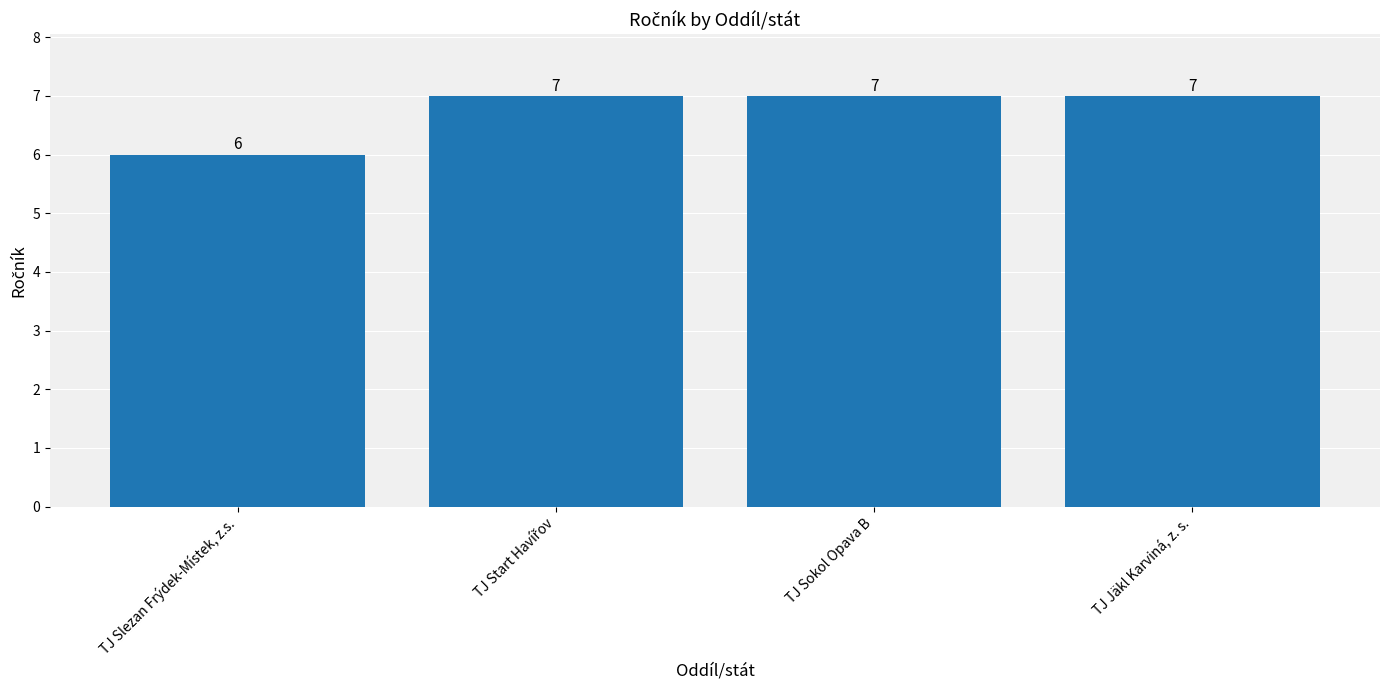

How many values are between 7 and 8?

3